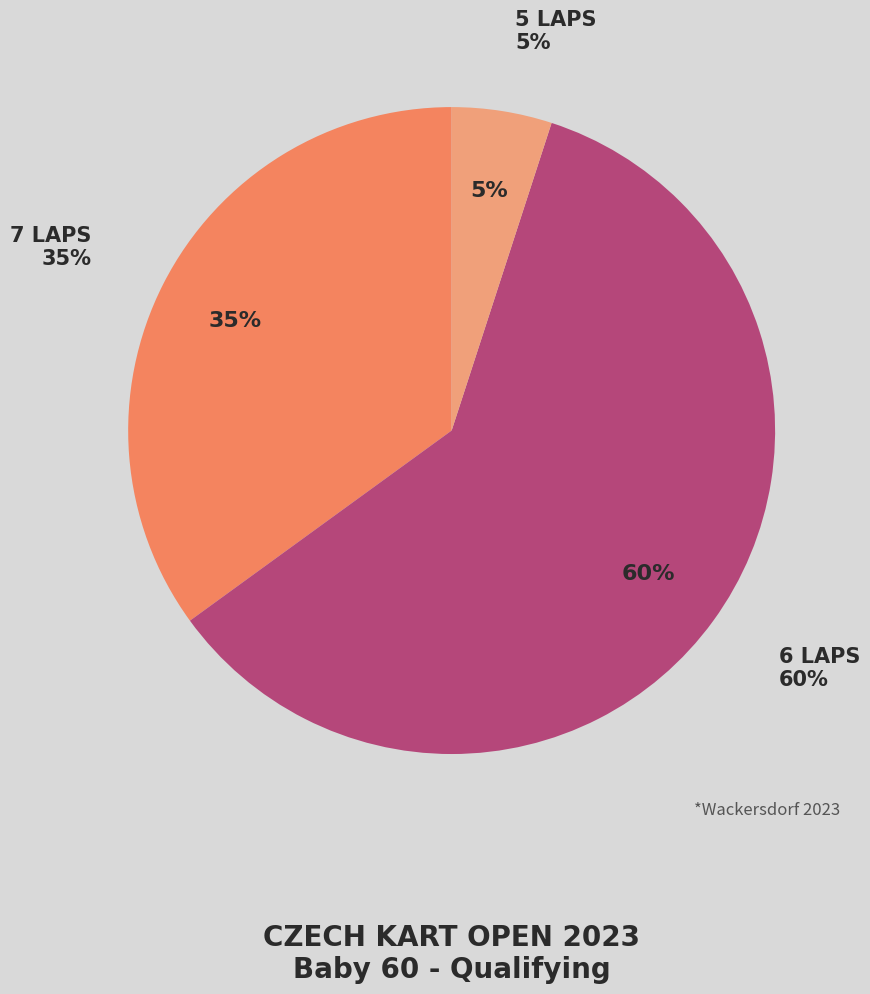

Does Zajic Elias represent more than half of the total?

No